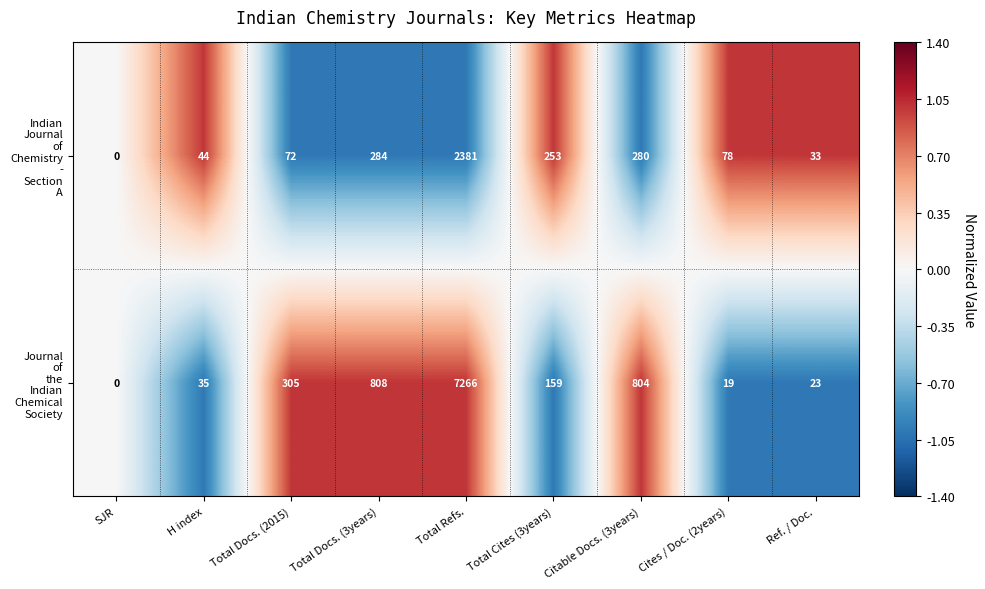

How many distinct data groups are displayed?

2